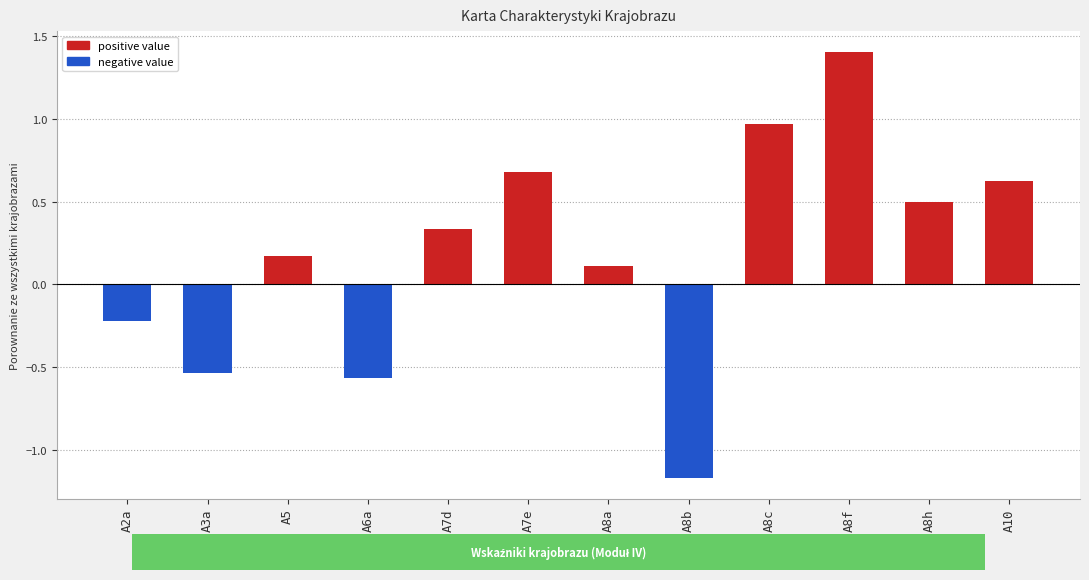

Between A3a and A7d, which is larger?

A7d